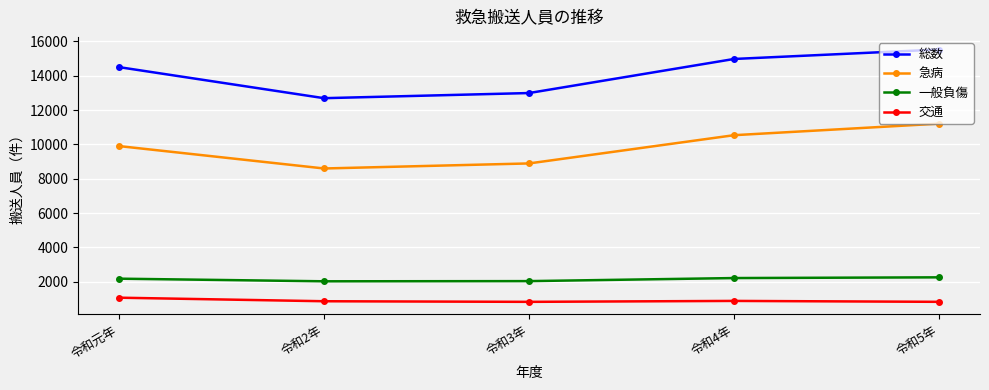

Rank the series by their maximum value, from highest to lowest.

総数, 急病, 一般負傷, 交通